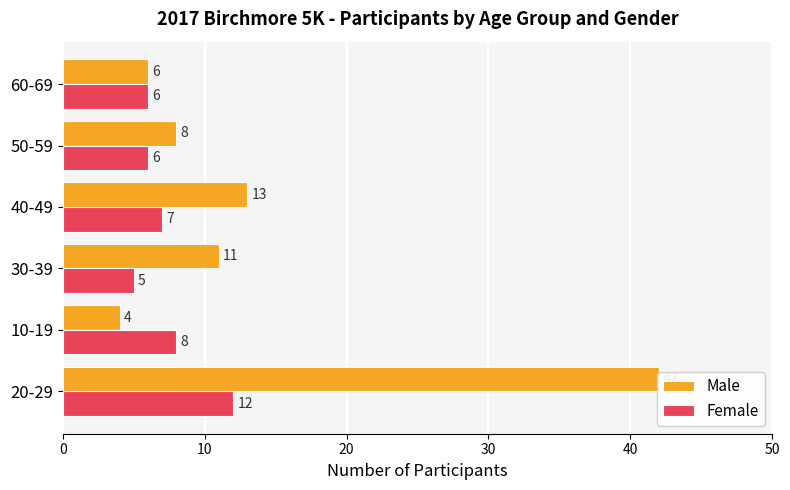

Reading right to left, extract all data points from this chart.

Male: 50=6	40=8	30=13	20=11	10=4	0=42
Female: 50=6	40=6	30=7	20=5	10=8	0=12